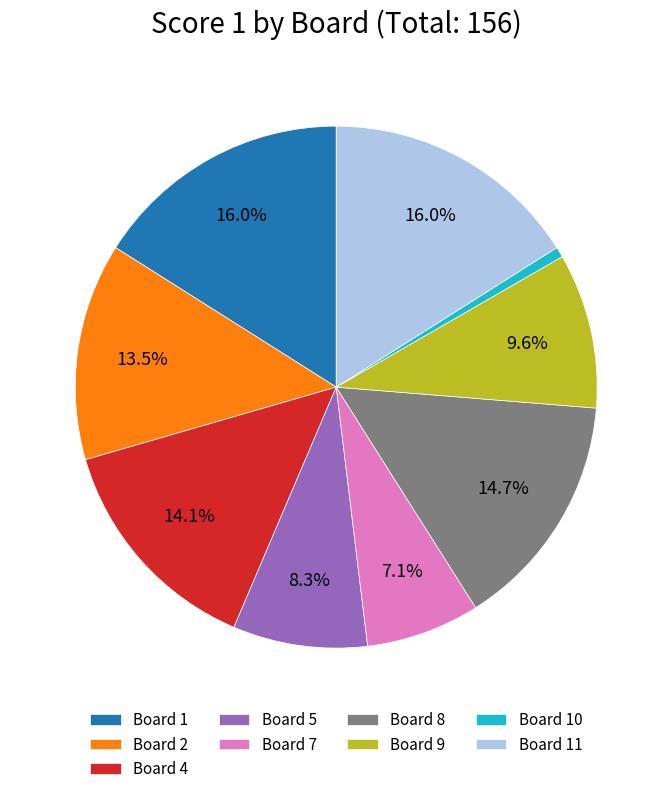

How many slices are in this pie chart?

9